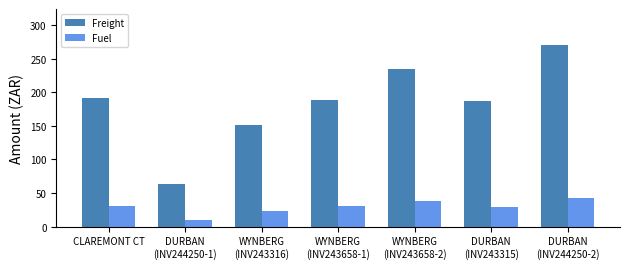

What is the value of the Freight bar at the 6th from the left?

186.8